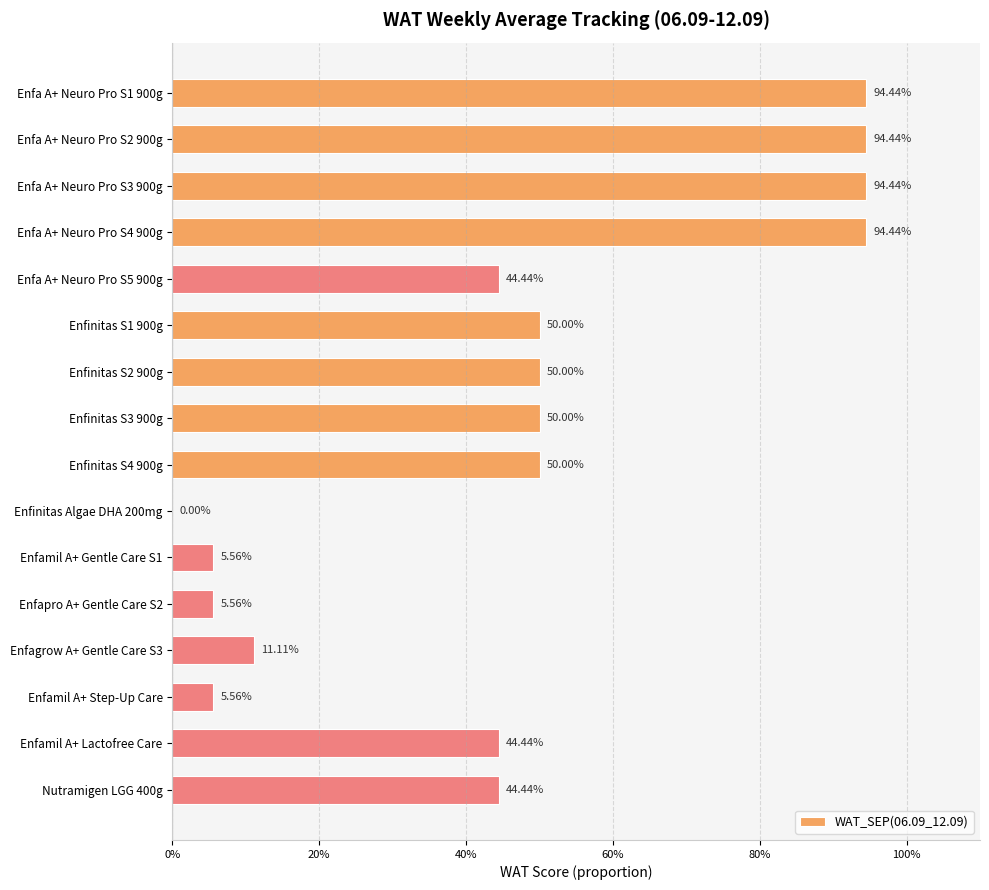

Count the number of categories in the chart.

16